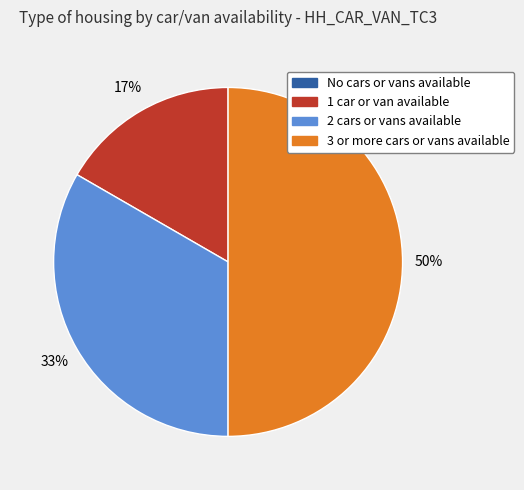

The 1 car or van available slice represents 17% of the pie. True or false?

True